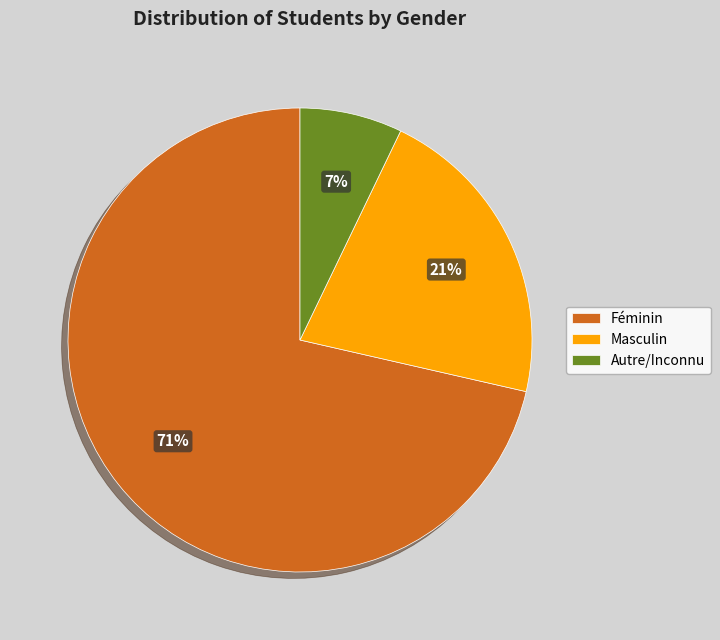

Which has a higher value, Féminin or Masculin?

Féminin